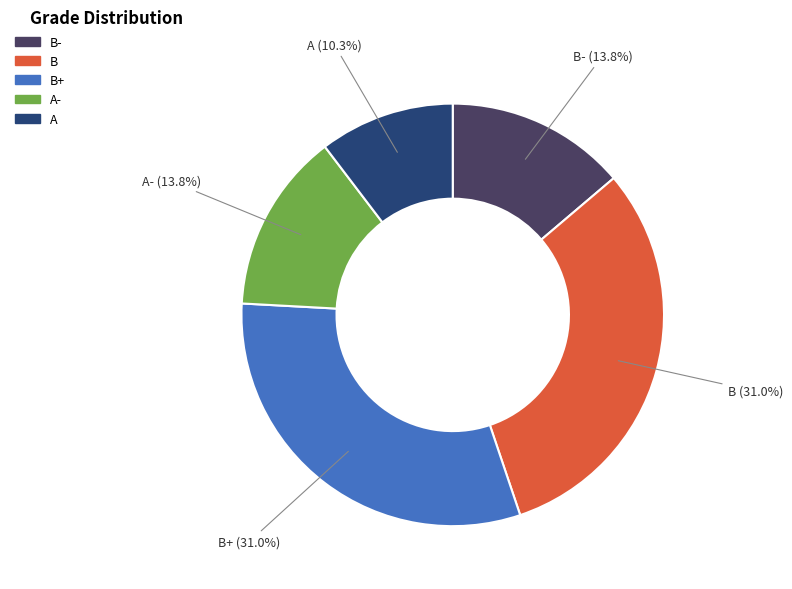

Is there any slice that represents more than half of the pie?

No